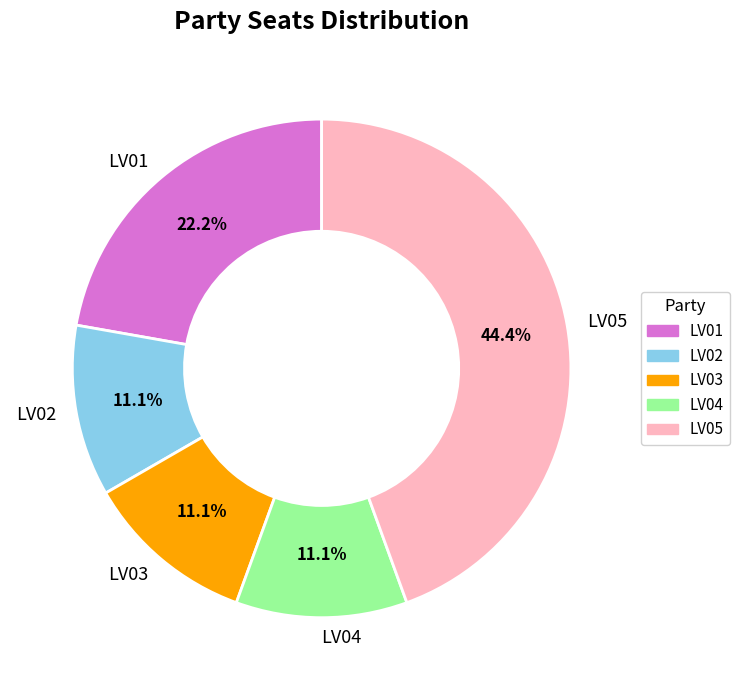

Combined, what portion of the pie is LV03 and LV04?

22.2%